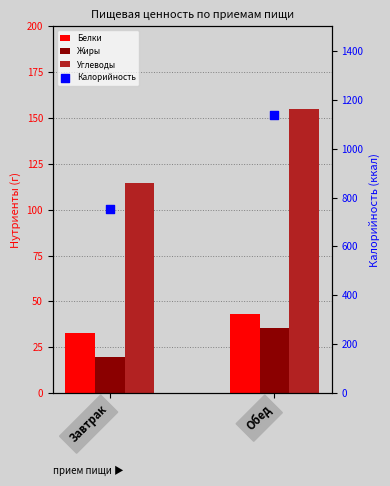

Which series contains the highest Y value?

Калорийность